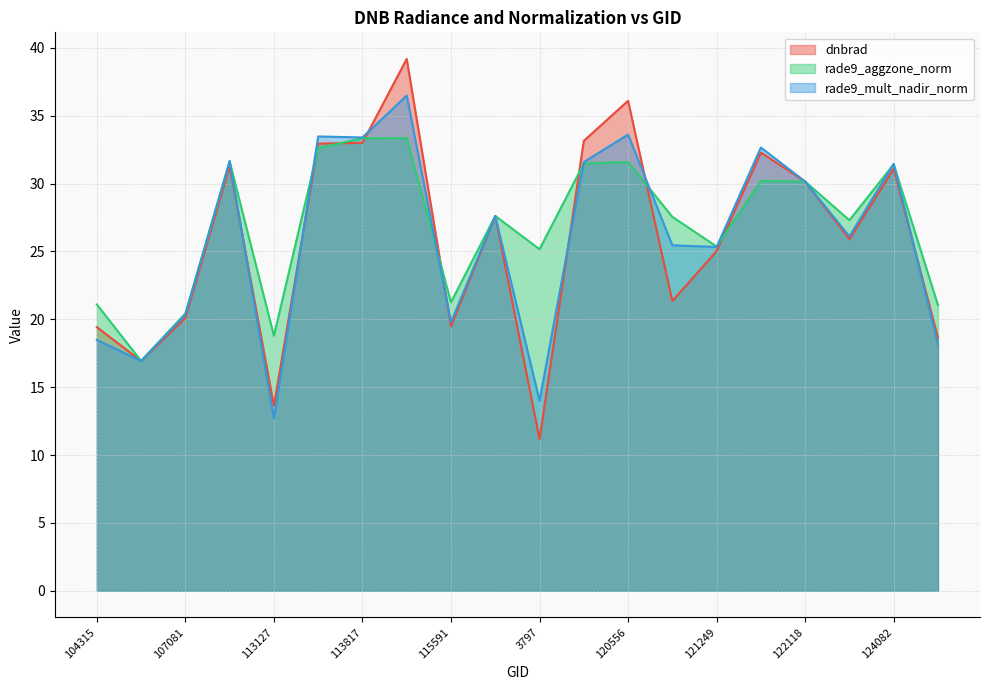

How many series are shown in this chart?

3